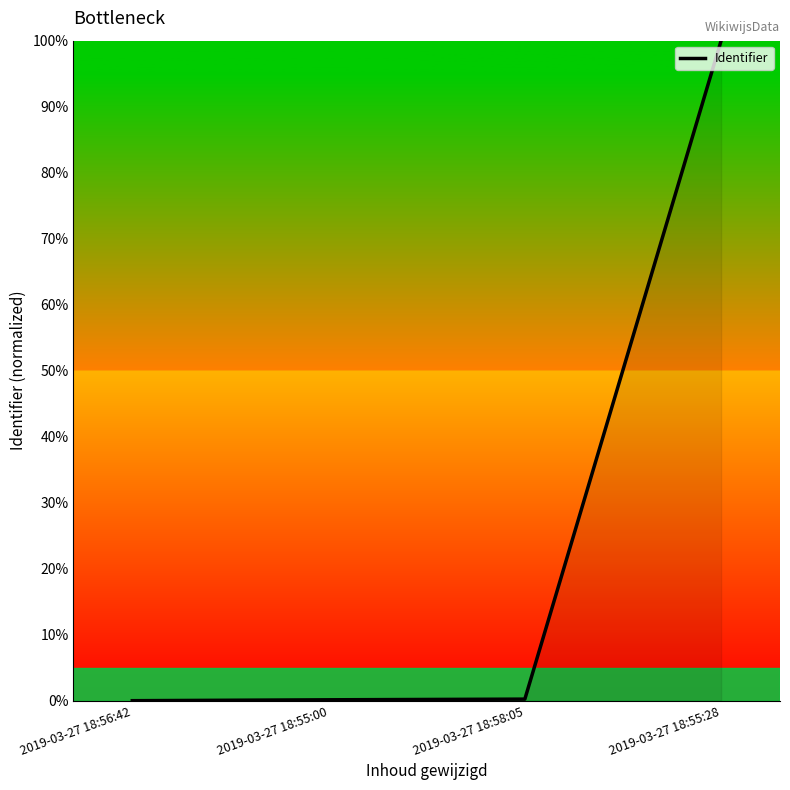

What is the difference between the values at 2019-03-27 18:55:00 and 2019-03-27 18:55:28?

99.9